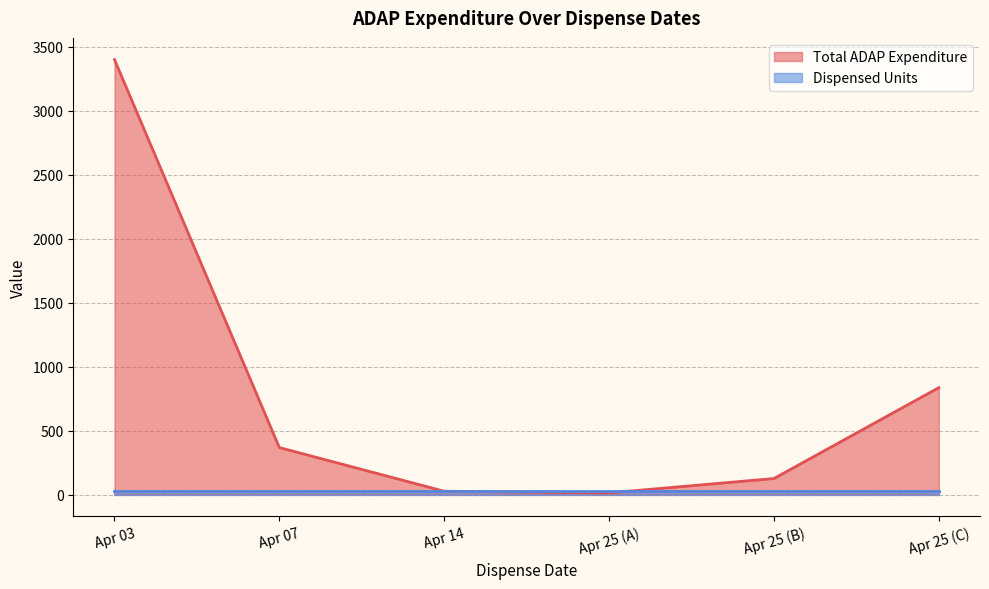

What is the difference between the maximum and minimum values?

3387.3